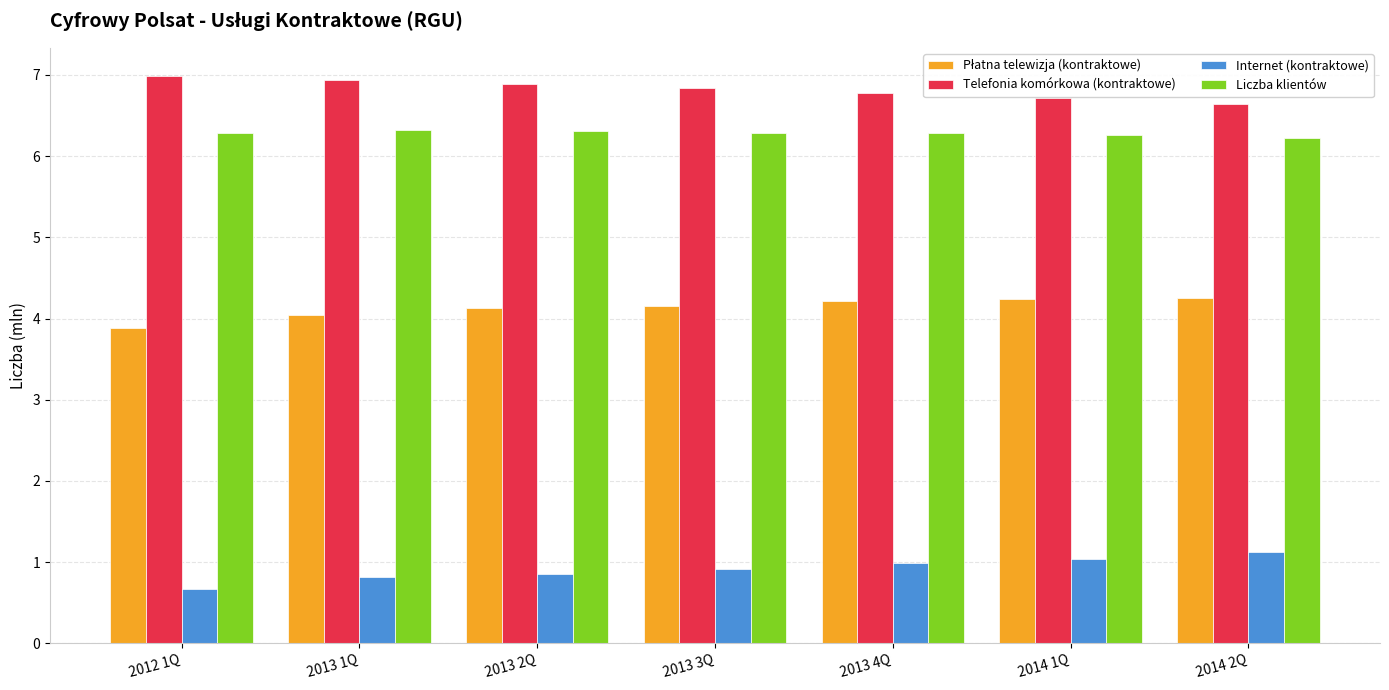

What is the sum of all Telefonia komórkowa (kontraktowe) values?

47.8